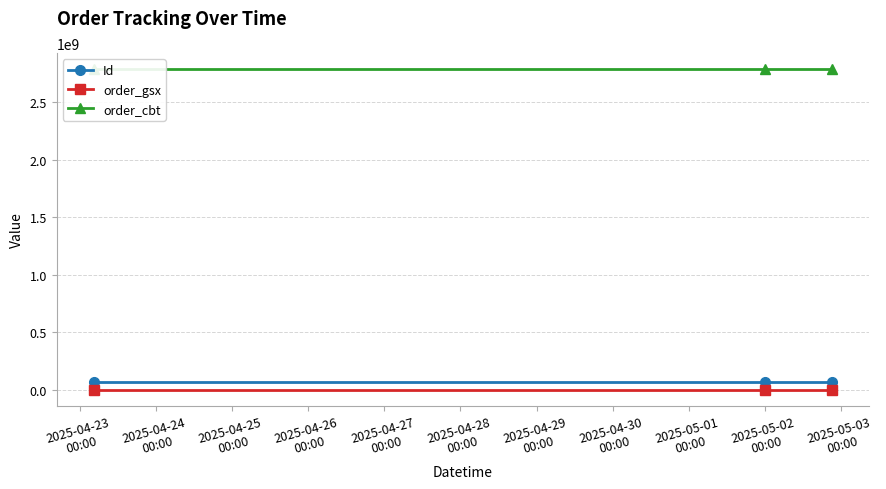

What is the sum of the order_gsx values at 2025-04-25
00:00 and 2025-04-24
00:00?

1179412